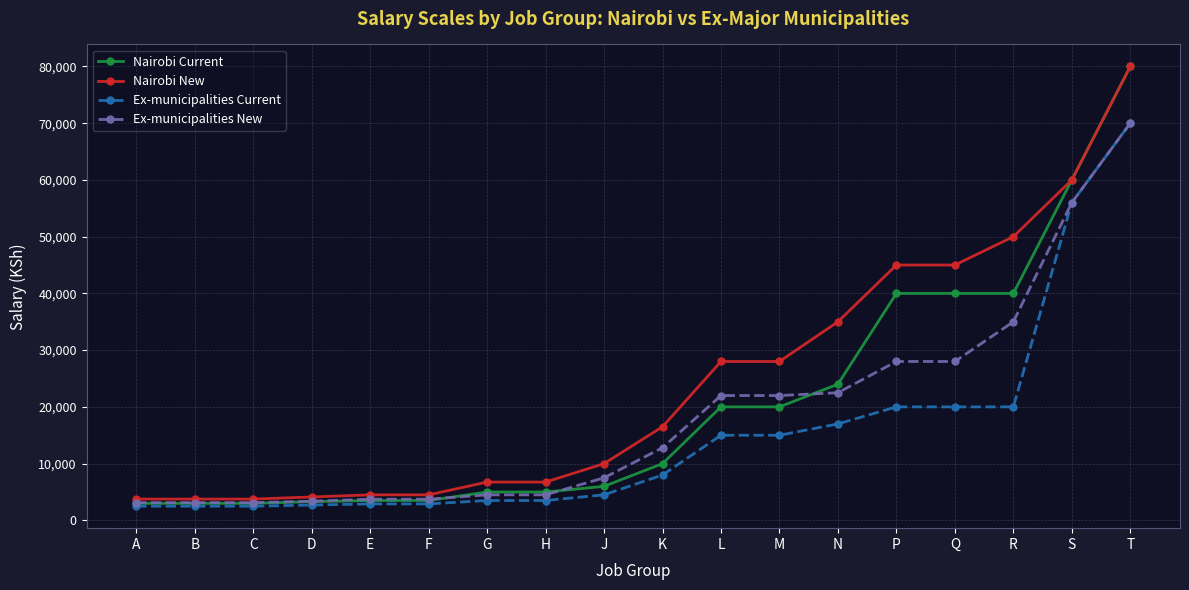

What is the difference between the maximum and minimum values in the Nairobi Current series?

77000